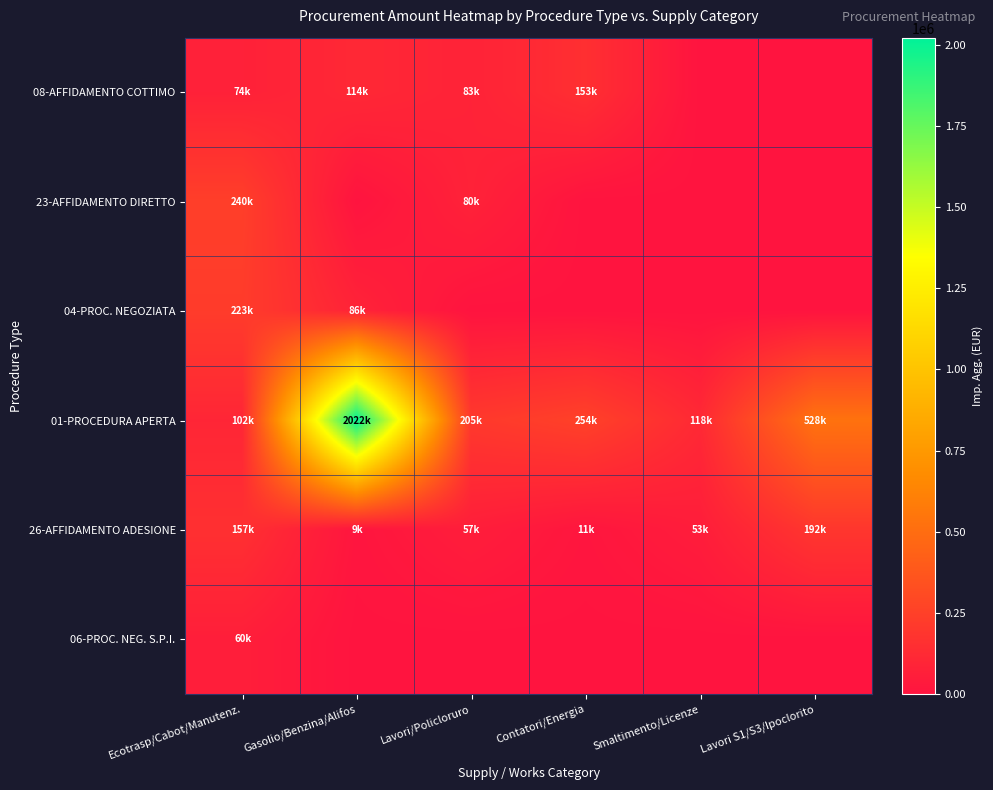

Which series has the widest spread of values?

01-PROCEDURA APERTA